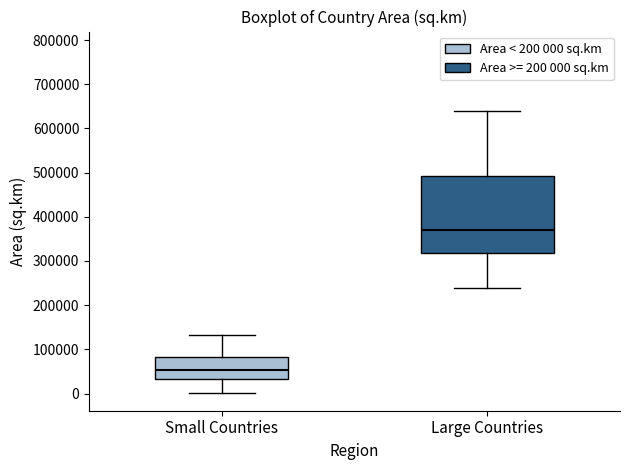

Reading left to right, transcribe this box plot: for each box, give where its median line is, the range the box spans, and where its two whiskers end, as read against the y-axis. The values are not printed on the chart, so give them approximately, as read against the axis.

Small Countries: median 50000, box 30000 to 80000, whiskers 0 to 130000
Large Countries: median 370000, box 320000 to 490000, whiskers 240000 to 640000